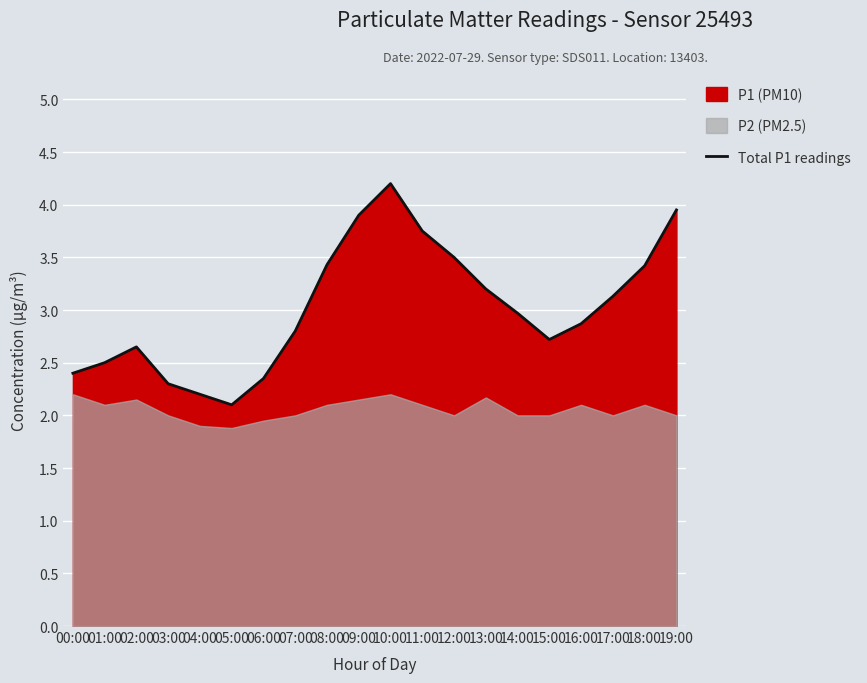

Reading left to right, transcribe all the data shown in this chart.

2.4	2.5	2.6	2.3	2.2	2.1	2.4	2.8	3.4	3.9	4.2	3.8	3.5	3.2	3.0	2.7	2.9	3.1	3.4	4.0